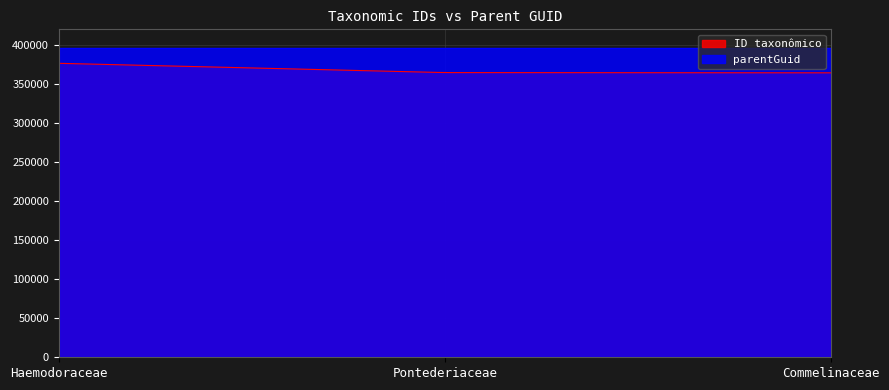

How many data points in ID taxonômico are above 364603?

1